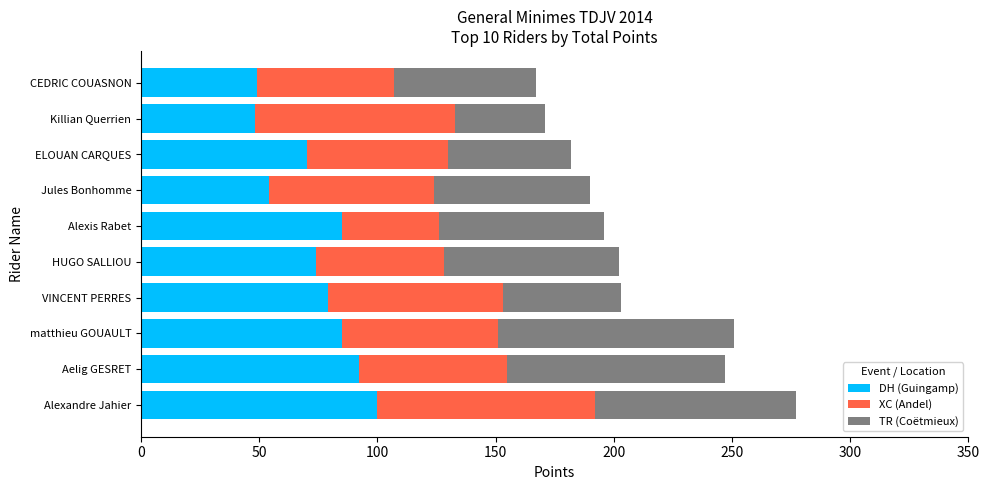

How many categories are shown in the chart?

10